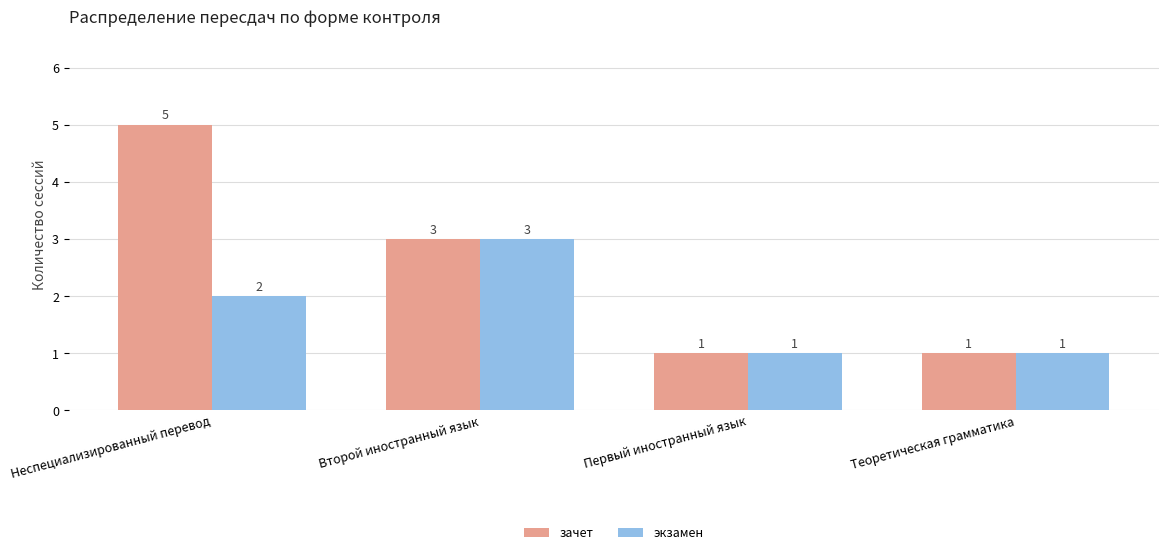

What is the value of the зачет bar at the 1st from the left?

5